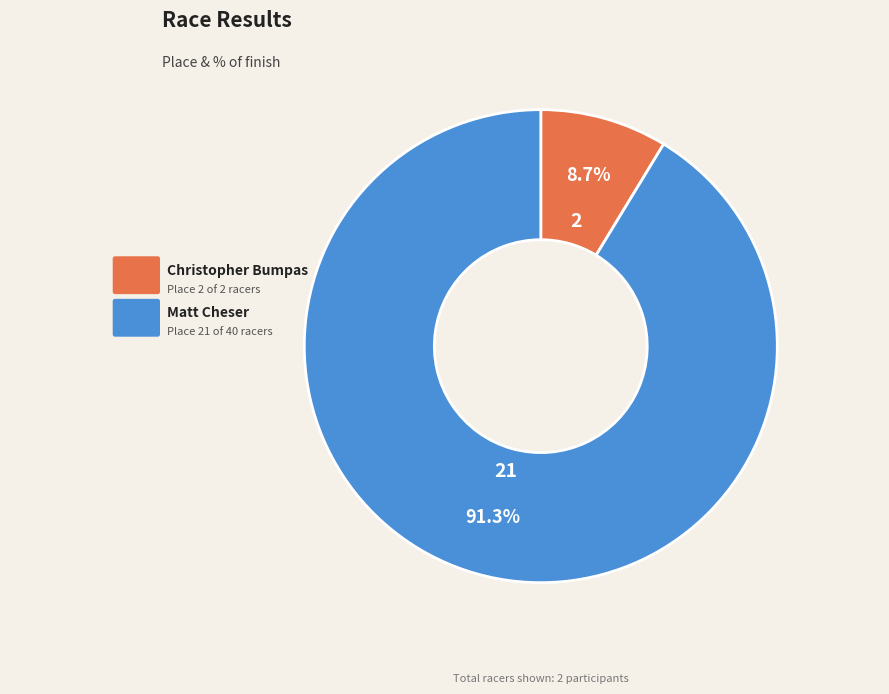

Is there a majority slice in this chart?

Yes